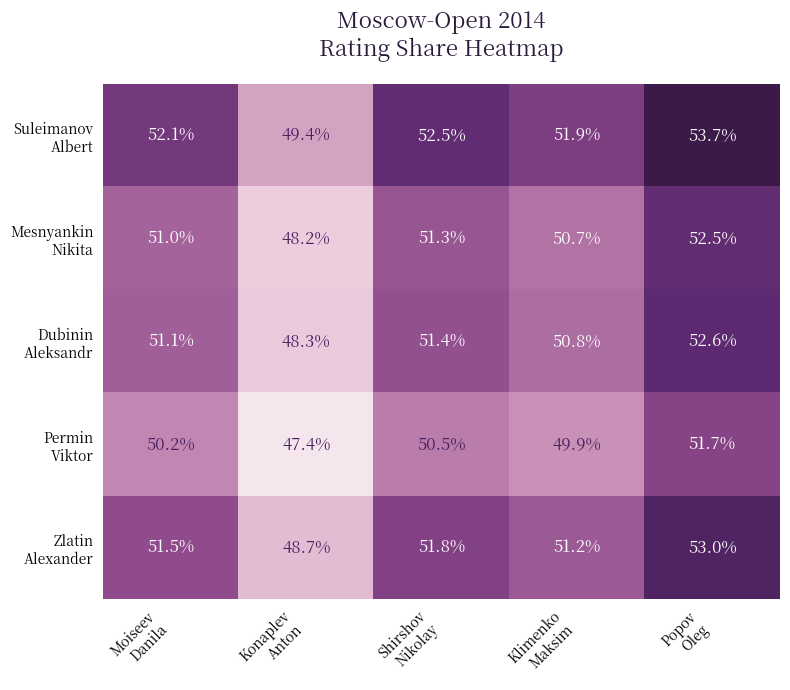

At how many categories does at least one series exceed 51?

4